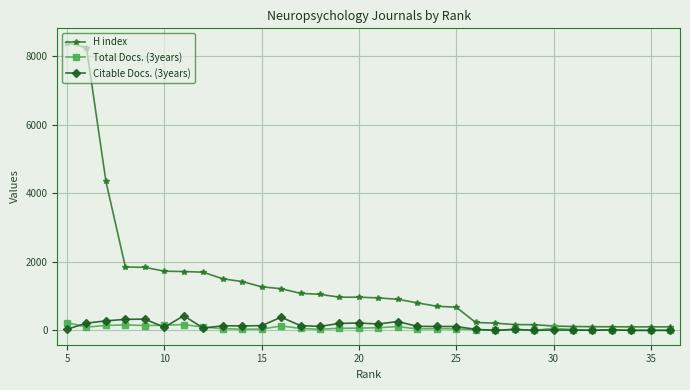

Which series has the largest total across all categories?

H index